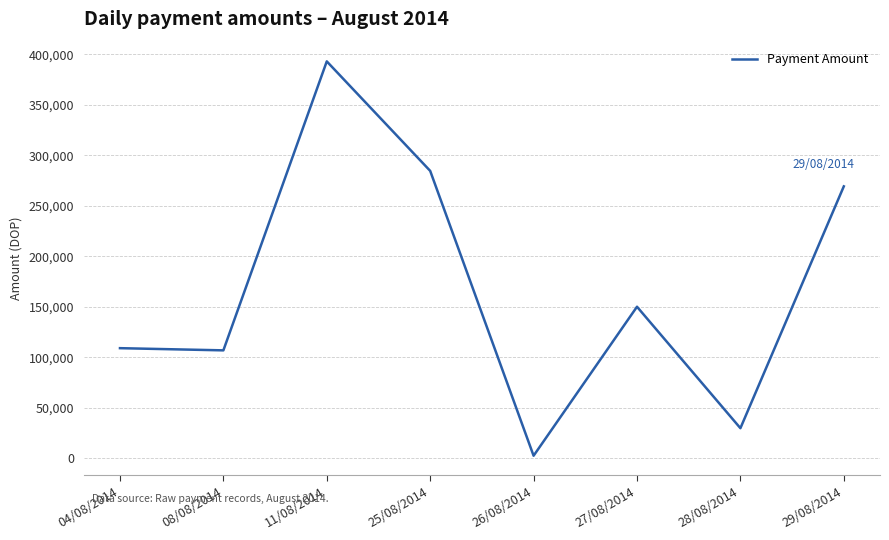

Which category has the highest value across all series?

11/08/2014